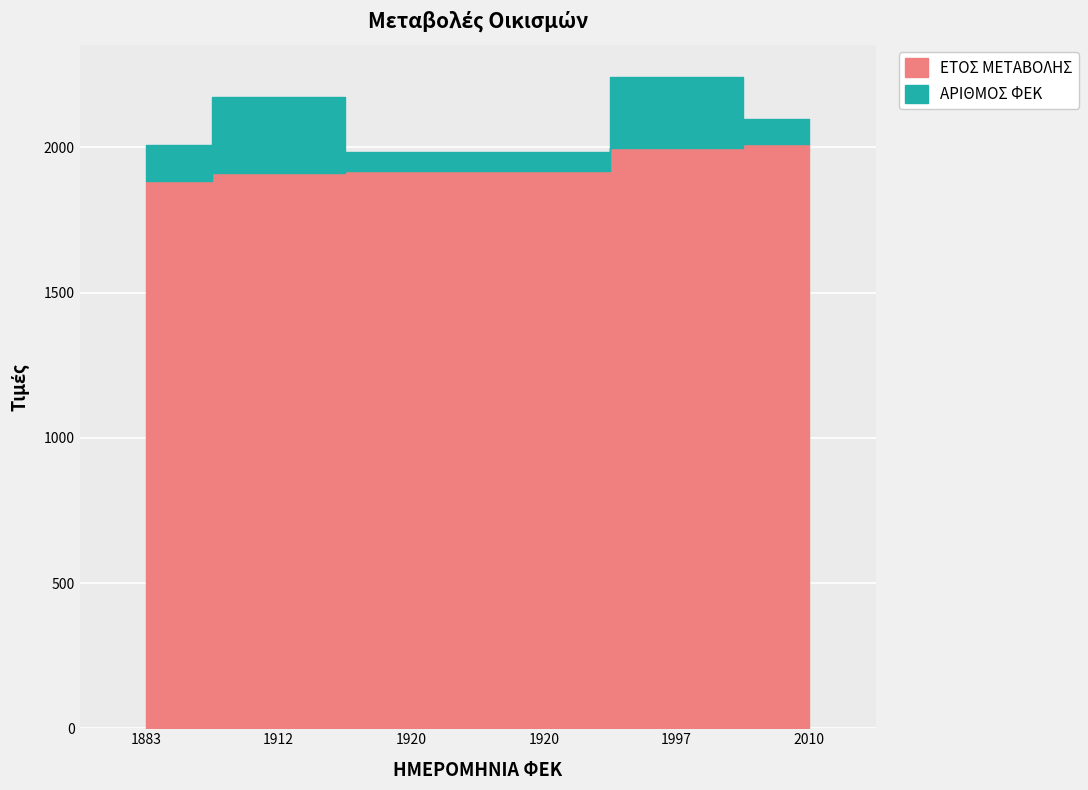

What is the minimum value shown in the chart?

1883